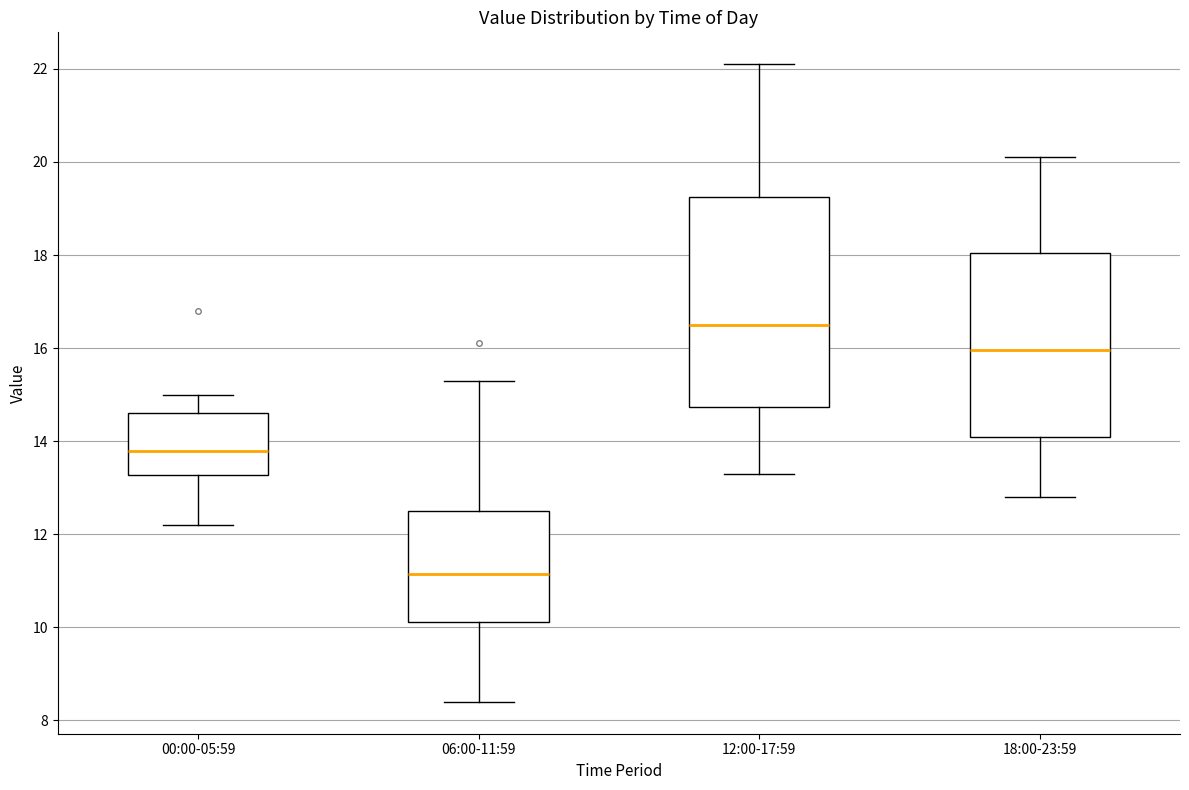

Reading left to right, read every box against the y-axis: the position of its median line, the range the box covers, and the ends of its whiskers. The values are not printed on the chart, so give them approximately, as read against the axis.

00:00-05:59: median 13.8, box 13.2 to 14.6, whiskers 12.2 to 15.0
06:00-11:59: median 11.2, box 10.2 to 12.6, whiskers 8.4 to 15.4
12:00-17:59: median 16.6, box 14.8 to 19.2, whiskers 13.4 to 22.2
18:00-23:59: median 16.0, box 14.2 to 18.0, whiskers 12.8 to 20.2